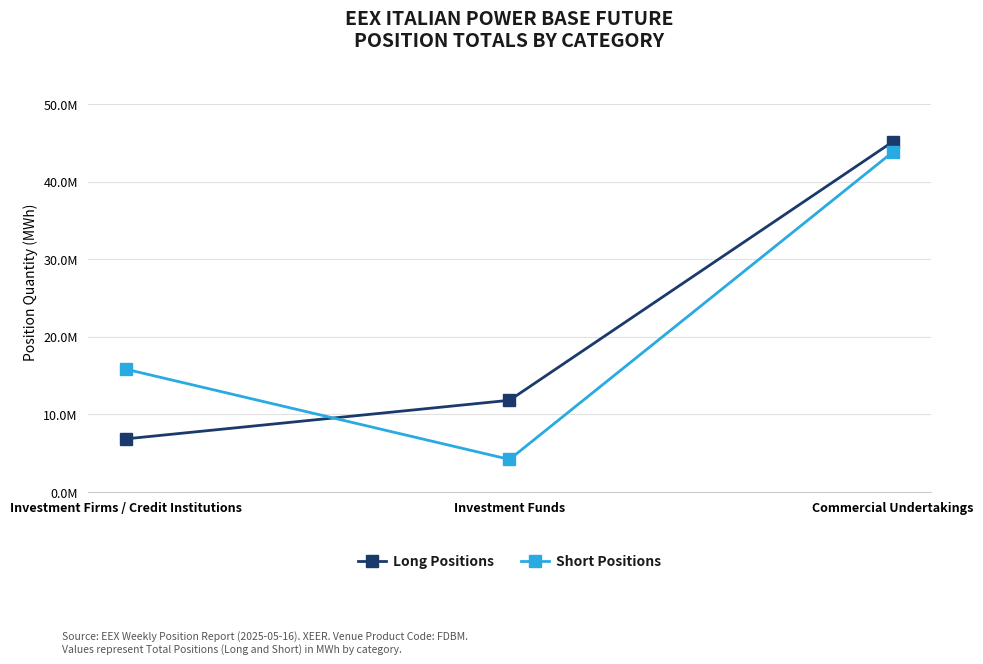

Which series has the largest total across all categories?

Short Positions